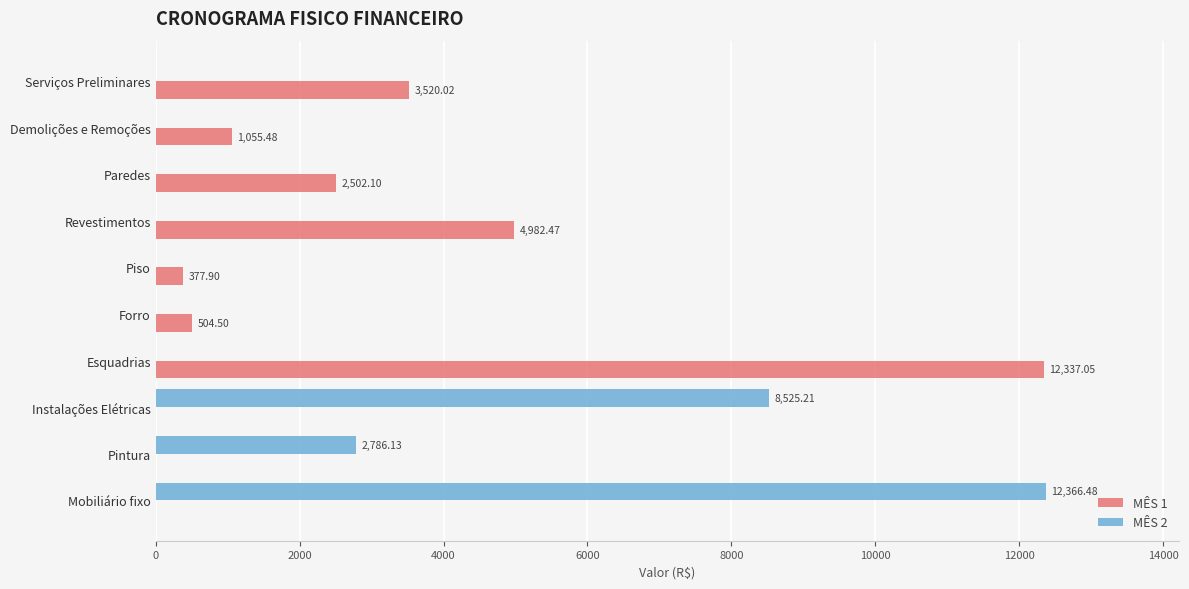

Is the value of MÊS 1 at Piso greater than the value of MÊS 2 at Instalações Elétricas?

No